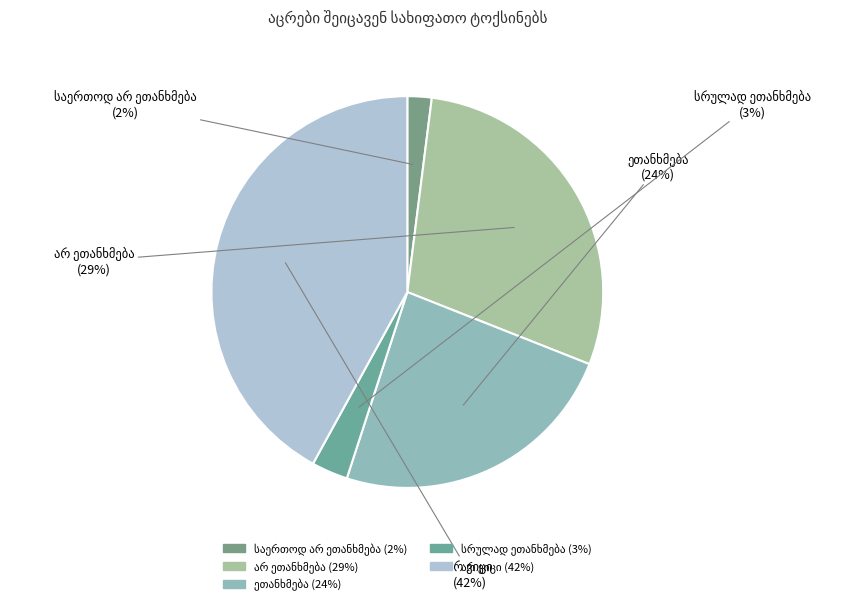

How many segments does this pie chart have?

5